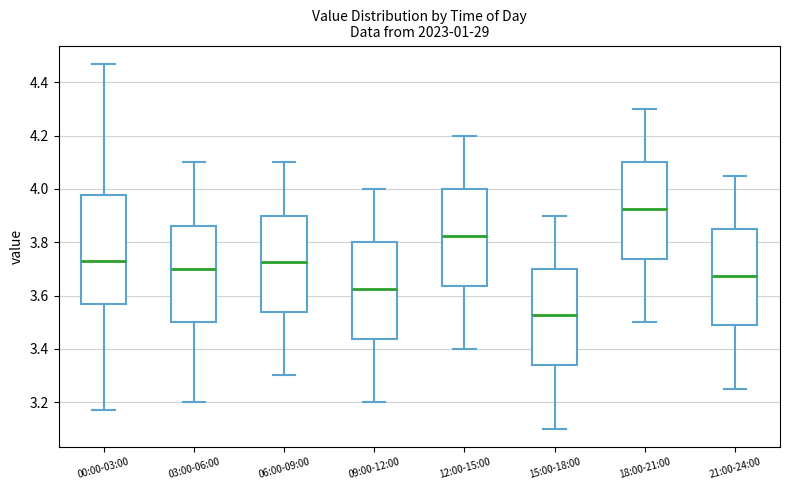

Reading left to right, transcribe this box plot: for each box, give where its median line is, the range the box spans, and where its two whiskers end, as read against the y-axis. The values are not printed on the chart, so give them approximately, as read against the axis.

00:00-03:00: median 3.74, box 3.58 to 3.98, whiskers 3.18 to 4.48
03:00-06:00: median 3.70, box 3.50 to 3.86, whiskers 3.20 to 4.10
06:00-09:00: median 3.72, box 3.54 to 3.90, whiskers 3.30 to 4.10
09:00-12:00: median 3.62, box 3.44 to 3.80, whiskers 3.20 to 4.00
12:00-15:00: median 3.82, box 3.64 to 4.00, whiskers 3.40 to 4.20
15:00-18:00: median 3.52, box 3.34 to 3.70, whiskers 3.10 to 3.90
18:00-21:00: median 3.92, box 3.74 to 4.10, whiskers 3.50 to 4.30
21:00-24:00: median 3.68, box 3.48 to 3.86, whiskers 3.26 to 4.06